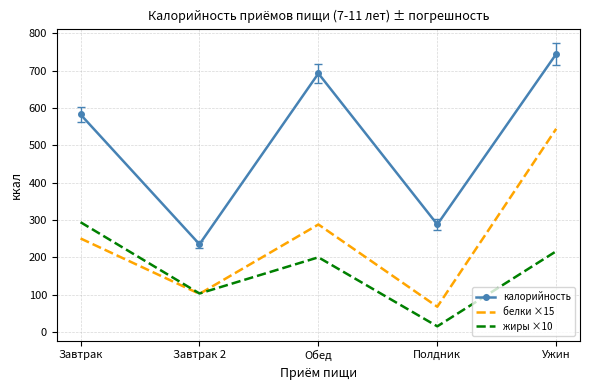

Which series has the largest range (max minus min)?

калорийность